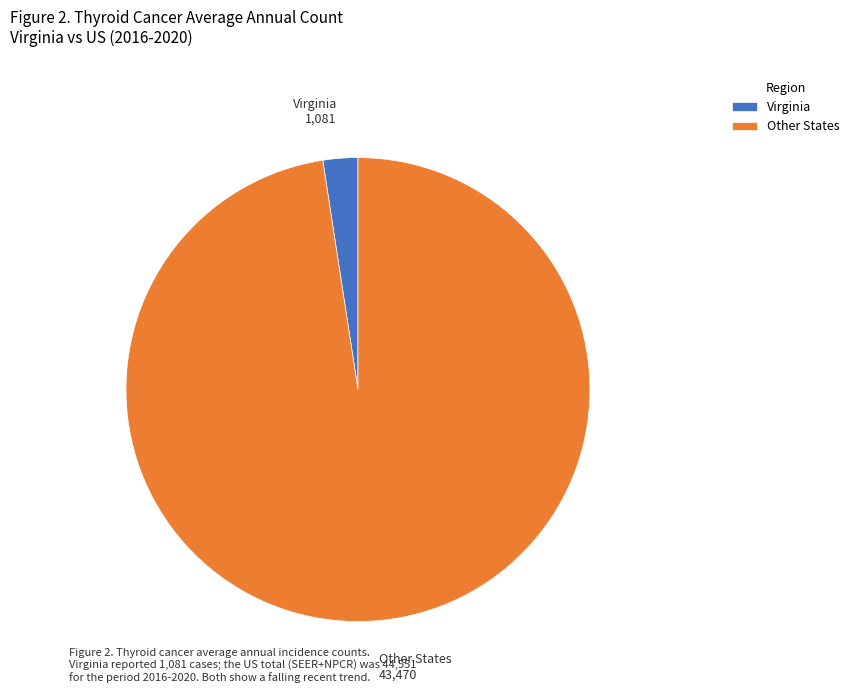

Rank the categories by value from lowest to highest.

Virginia, Other States